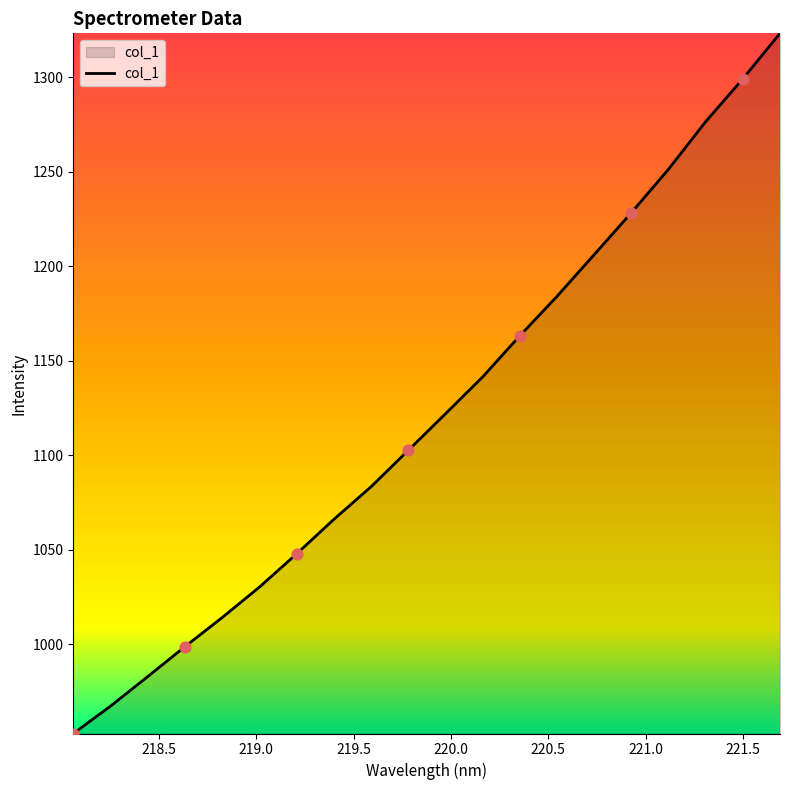

What is the difference between the maximum and minimum values?

370.6